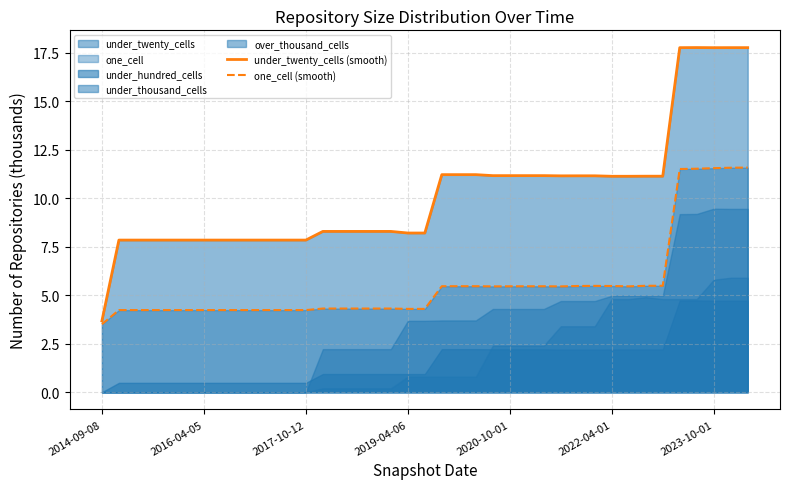

Is it true that under_twenty_cells (smooth) equals 17.8 at 35?

True